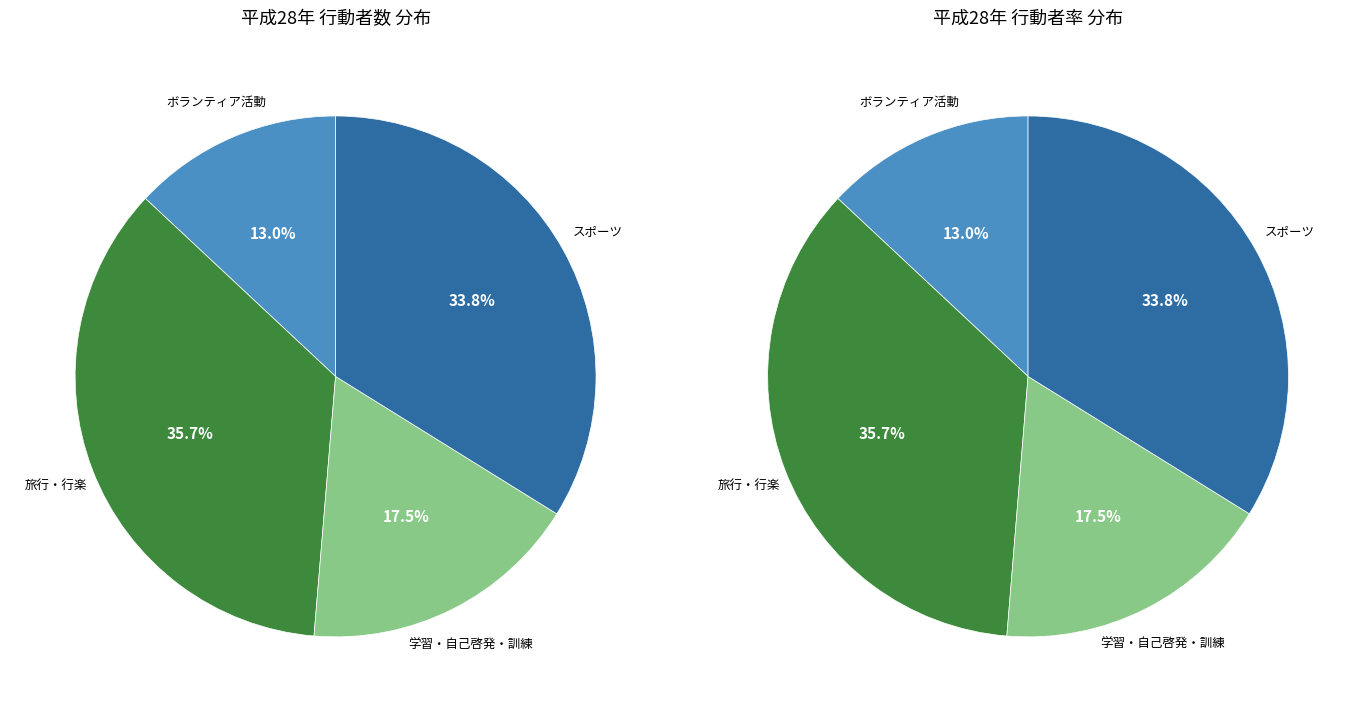

What percentage is the 学習・自己啓発・訓練 slice, to the nearest percent?

17%